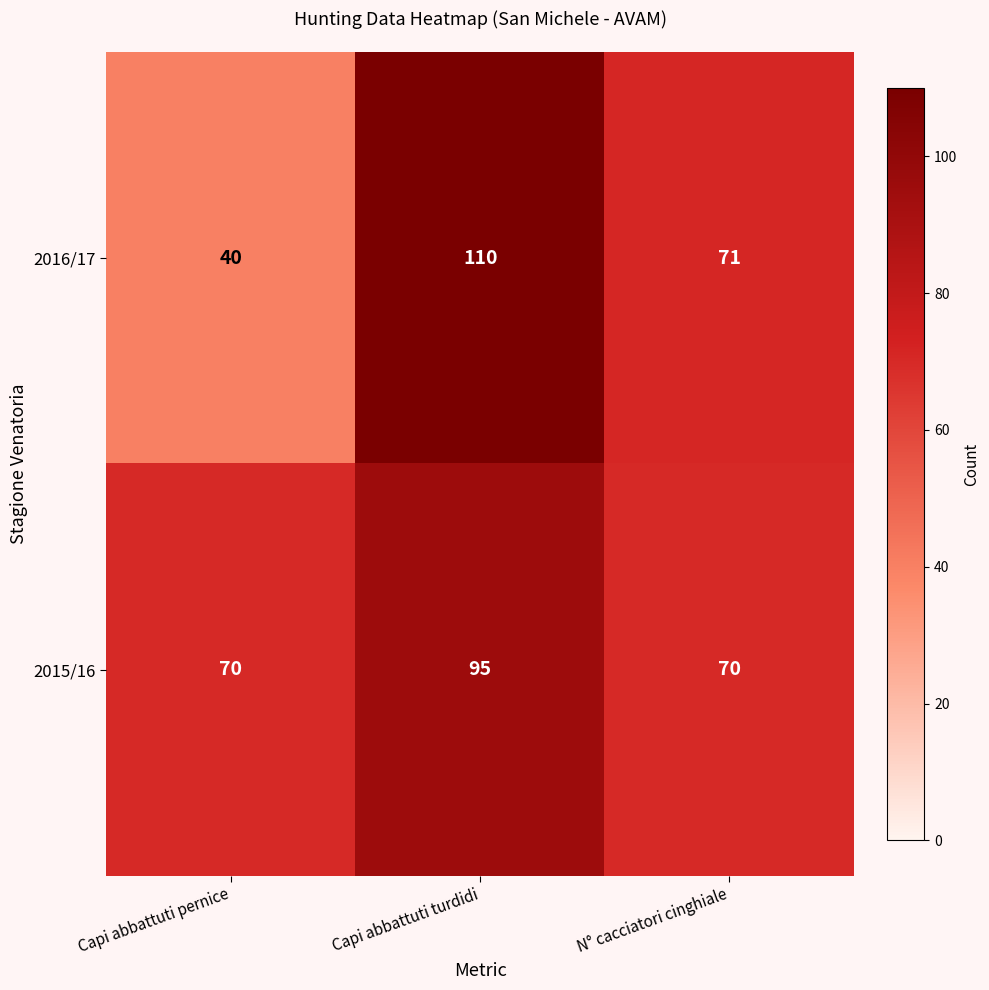

Rank the series at N° cacciatori cinghiale from highest to lowest value.

2016/17, 2015/16